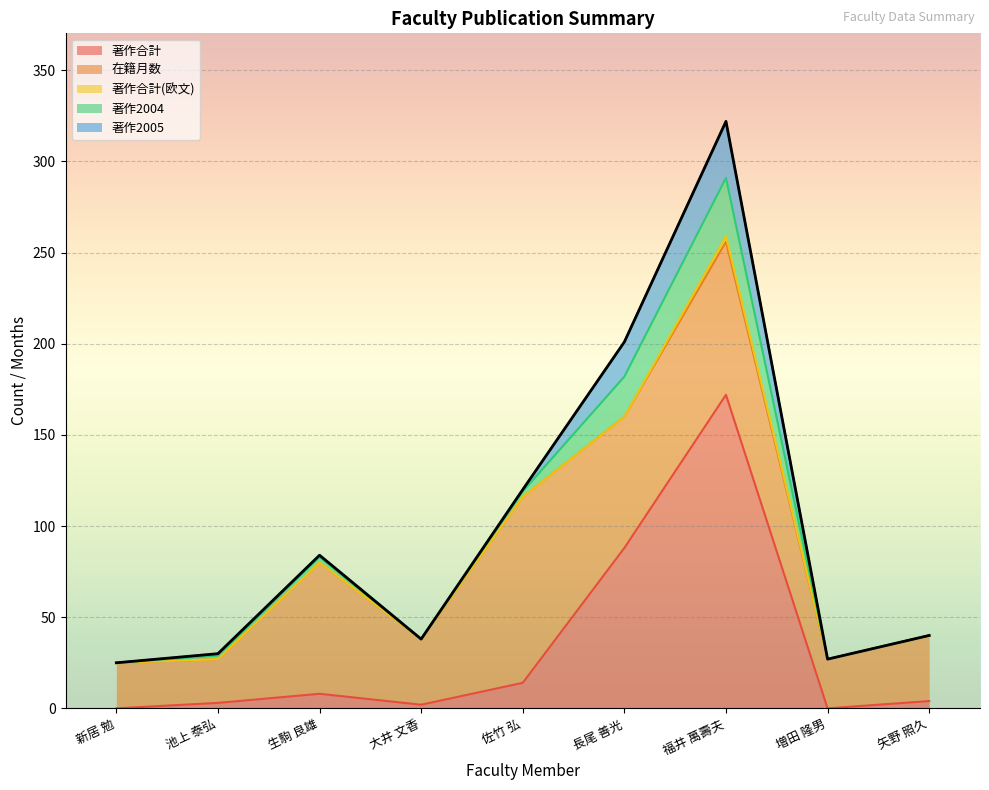

How many values in the 著作2005 series exceed 1?

2